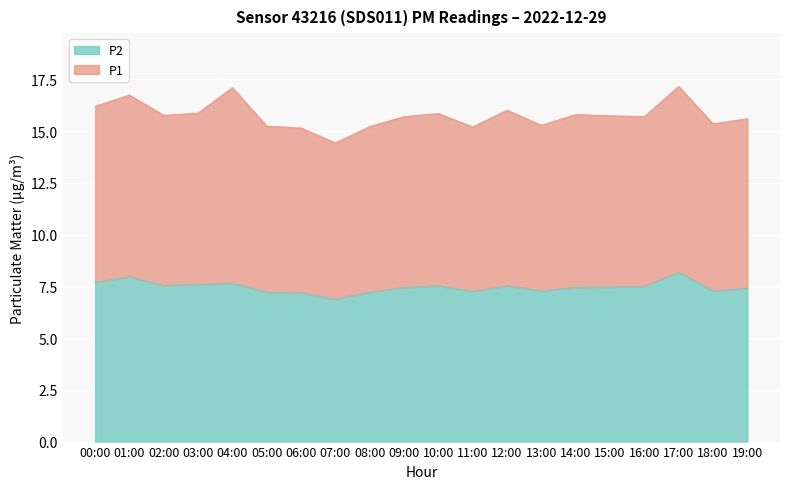

What is the smallest value displayed?

6.9